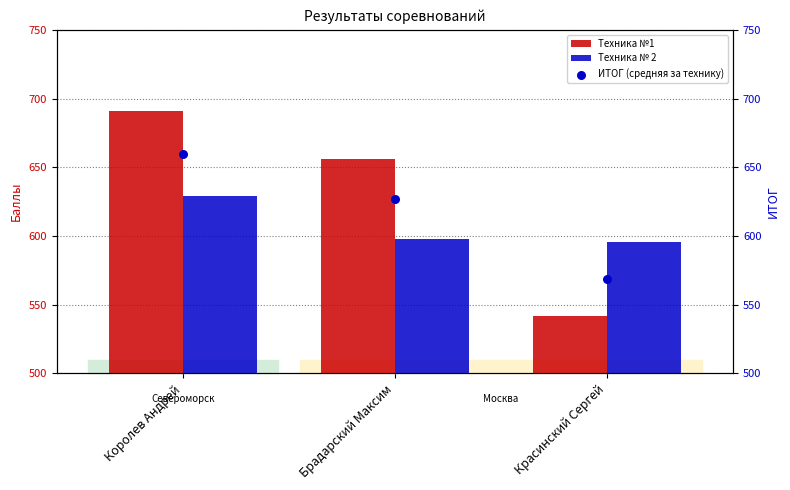

Which series contains the lowest Y value?

Техника №1